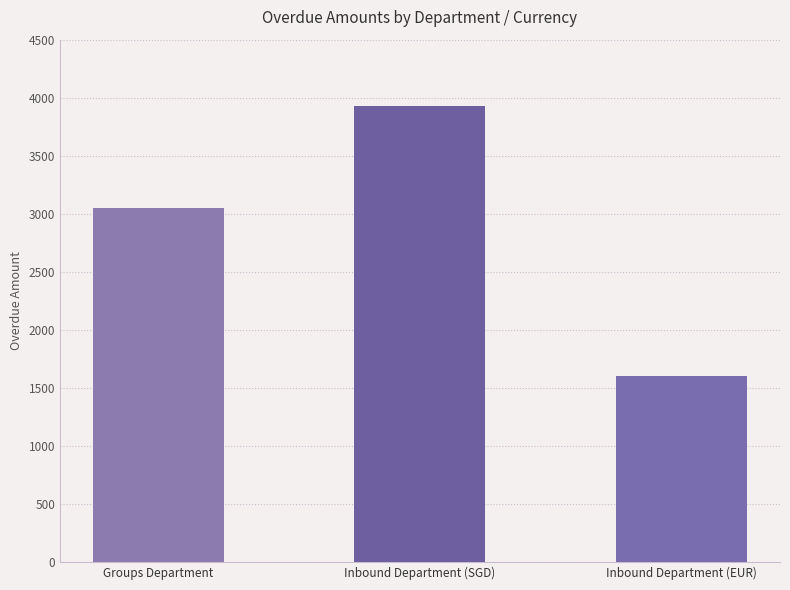

Which category has the highest value across all series?

Inbound Department (SGD)